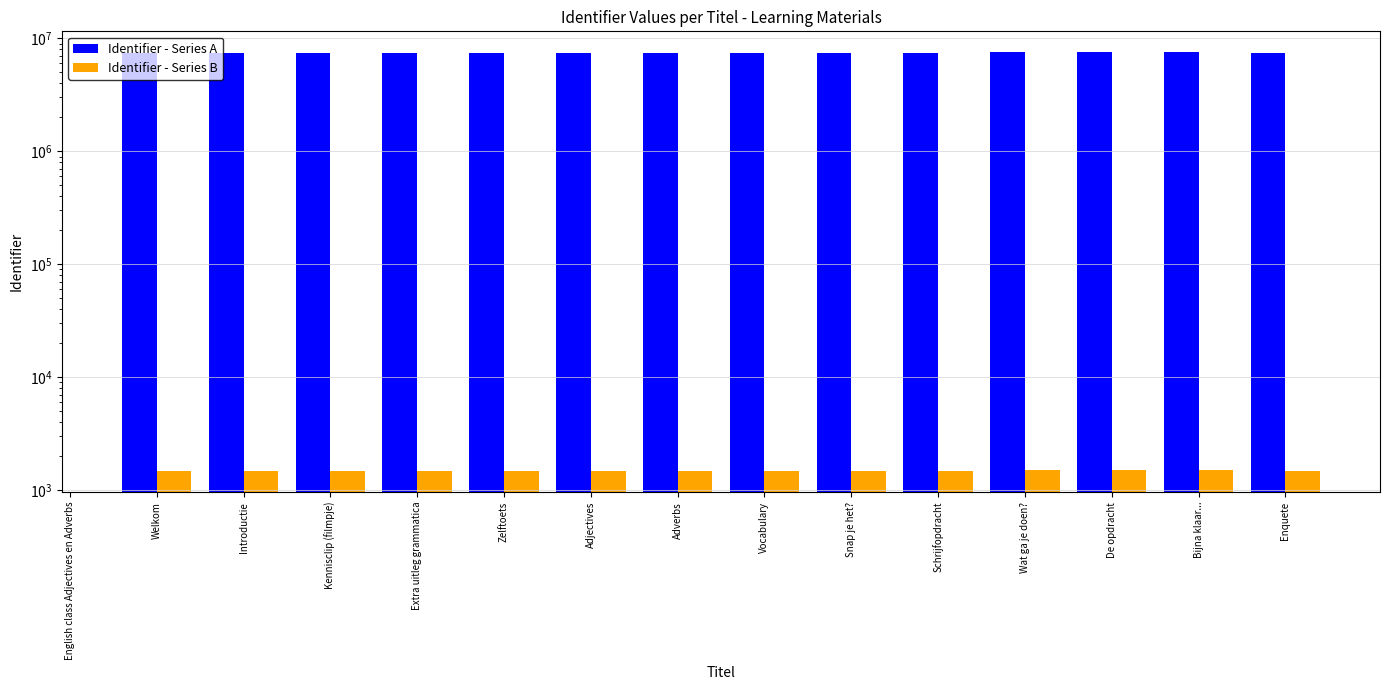

Count the Identifier - Series A values in the range 7380898 to 7380956.

9